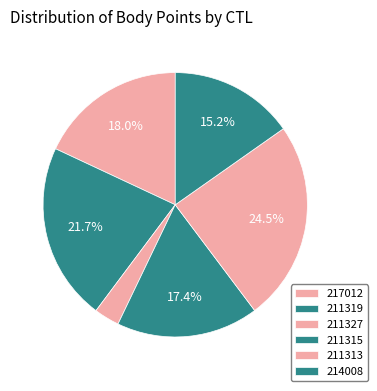

What percentage do 217012 and 211313 together represent?

42.5%